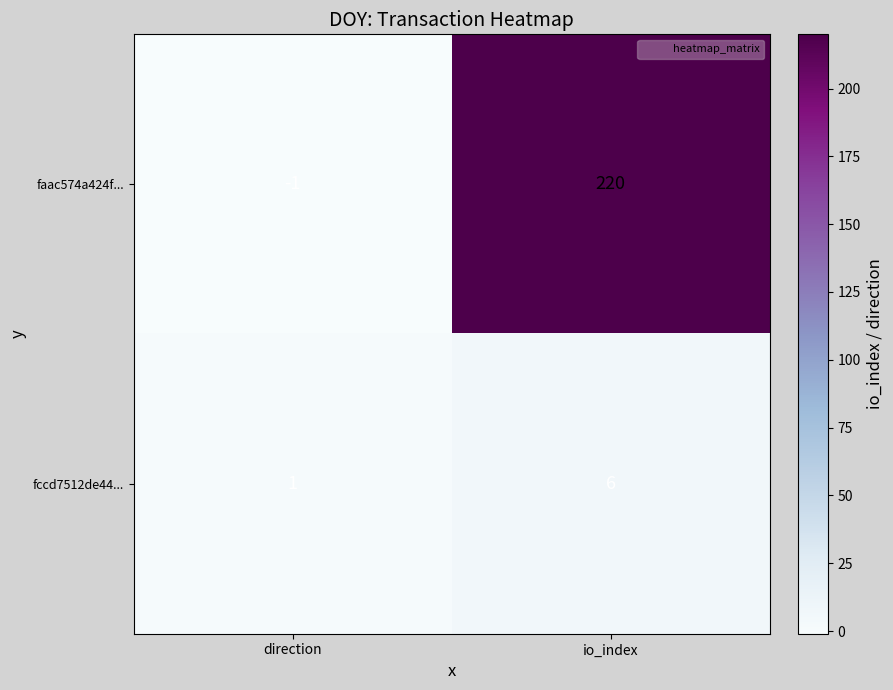

What is the average value of the fccd7512de44... series?

4